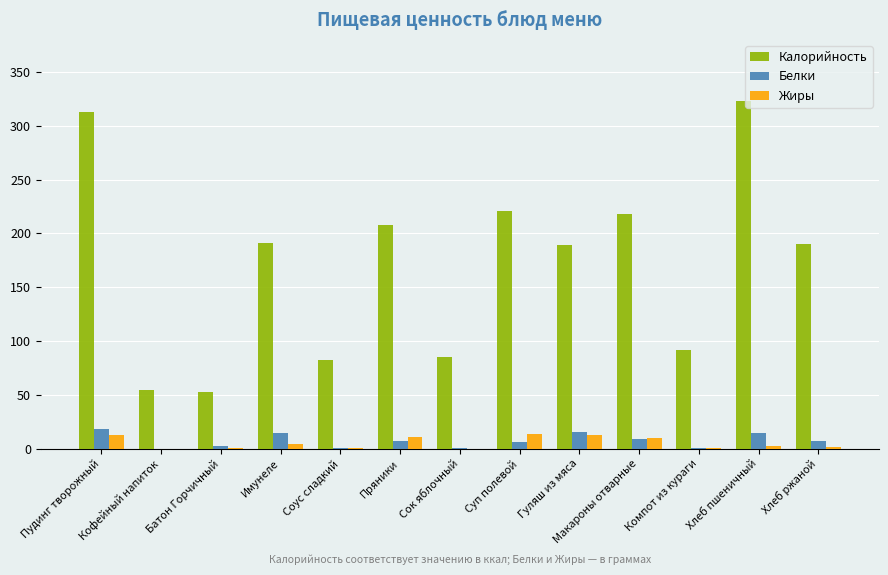

What is the greatest value displayed?

323.0